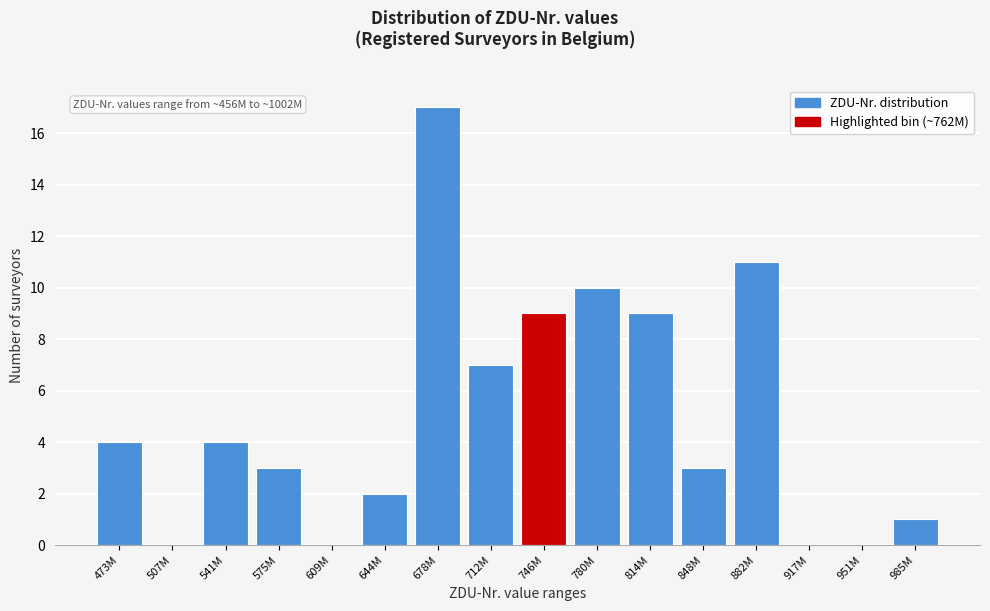

Reading left to right, extract all data points from this chart.

473M=4	507M=0	541M=4	575M=3	609M=0	644M=2	678M=17	712M=7	746M=9	780M=10	814M=9	848M=3	882M=11	917M=0	951M=0	985M=1